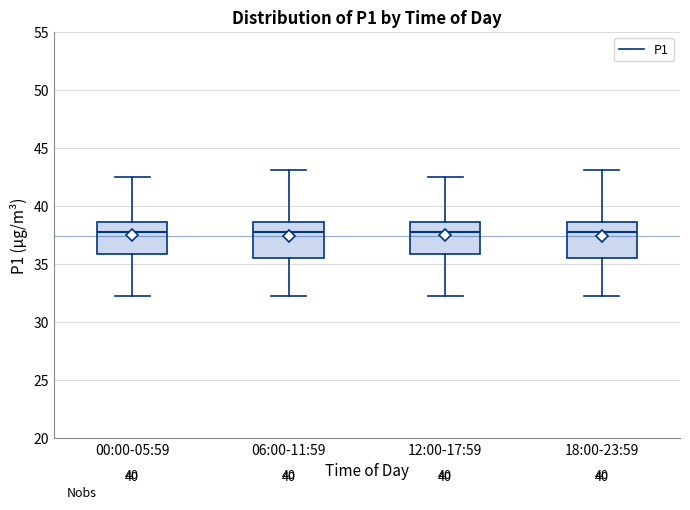

Where does the upper whisker of the box for 18:00-23:59 end on the y-axis? The values are not printed on the chart, so give them approximately, as read against the axis.

43.0